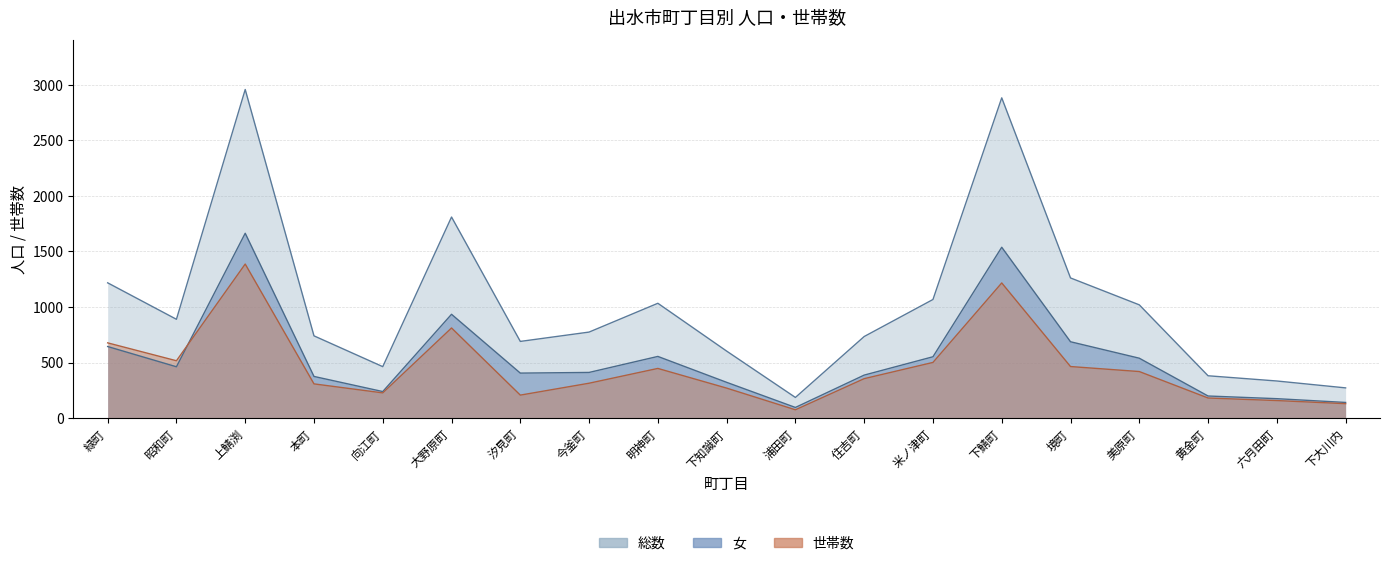

List the labels in order of 女 value, smallest first.

浦田町, 下大川内, 六月田町, 黄金町, 向江町, 下知識町, 本町, 住吉町, 汐見町, 今釜町, 昭和町, 美原町, 米ノ津町, 明神町, 緑町, 境町, 大野原町, 下鯖町, 上鯖渕